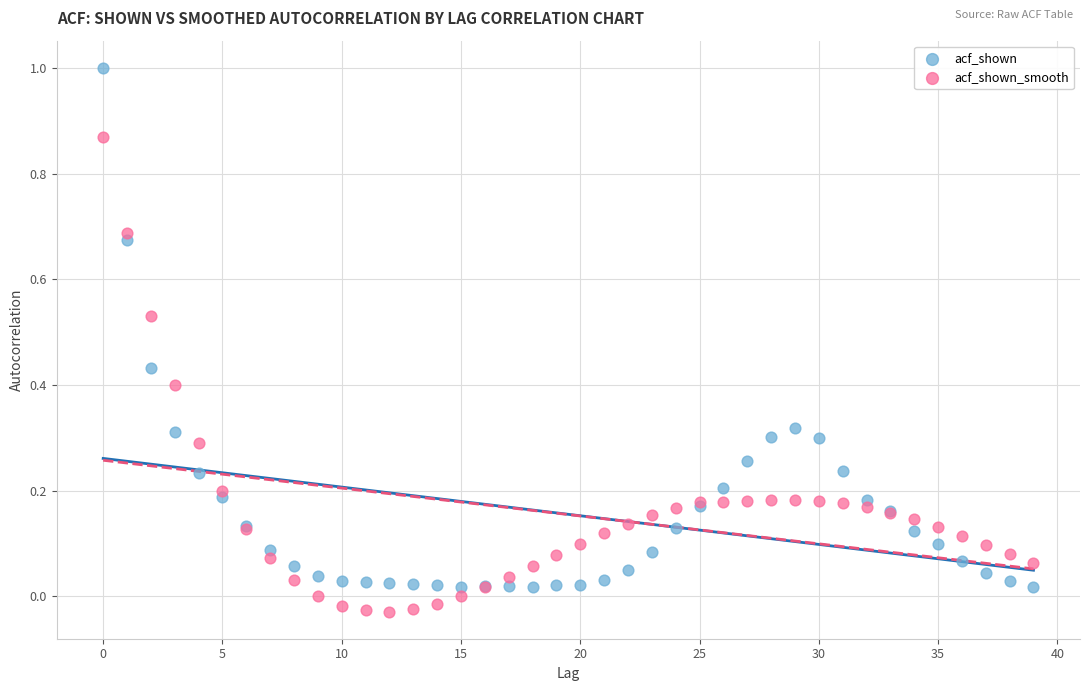

Which series reaches the minimum Y coordinate?

acf_shown_smooth